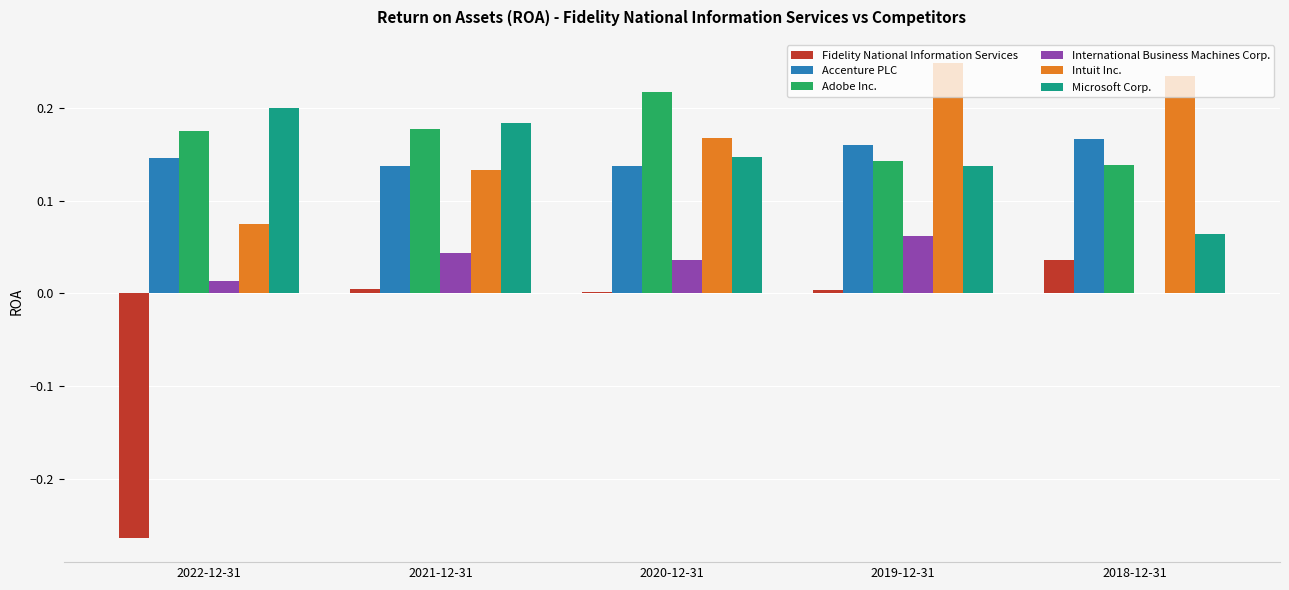

How many values in International Business Machines Corp. are above zero?

4